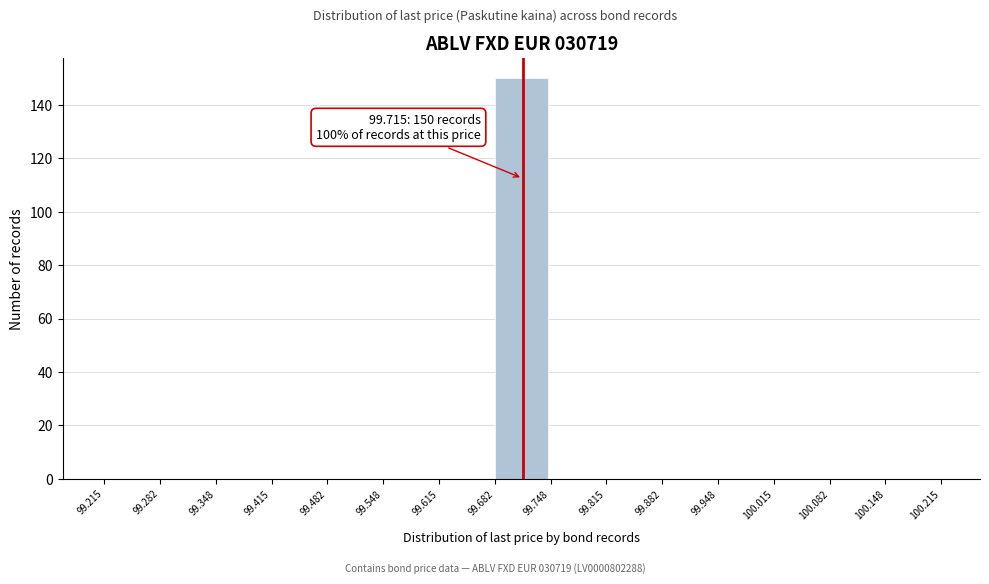

Over which range of the x-axis is the bar tallest?

99.682 to 99.748